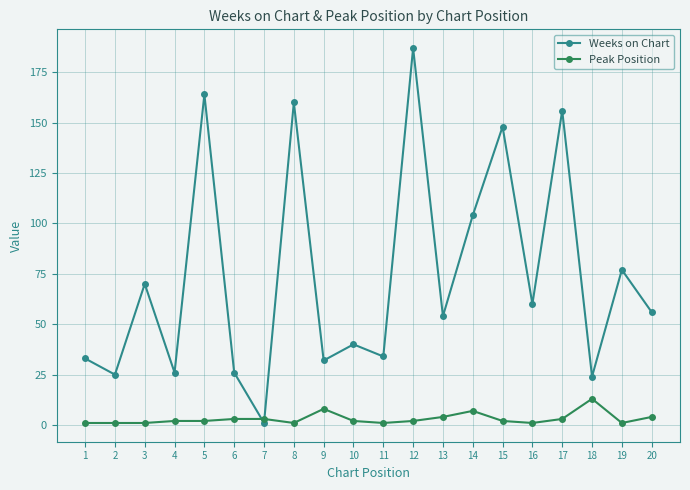

Reading left to right, transcribe all the data shown in this chart.

Weeks on Chart: 1=33	2=25	3=70	4=26	5=164	6=26	7=1	8=160	9=32	10=40	11=34	12=187	13=54	14=104	15=148	16=60	17=156	18=24	19=77	20=56
Peak Position: 1=1	2=1	3=1	4=2	5=2	6=3	7=3	8=1	9=8	10=2	11=1	12=2	13=4	14=7	15=2	16=1	17=3	18=13	19=1	20=4